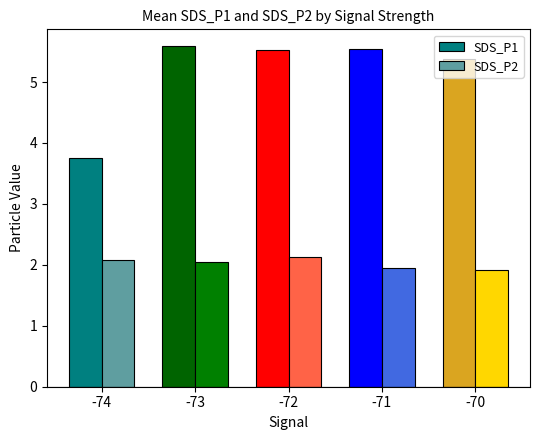

What is the sum of the SDS_P2 values at -73 and -71?

4.0